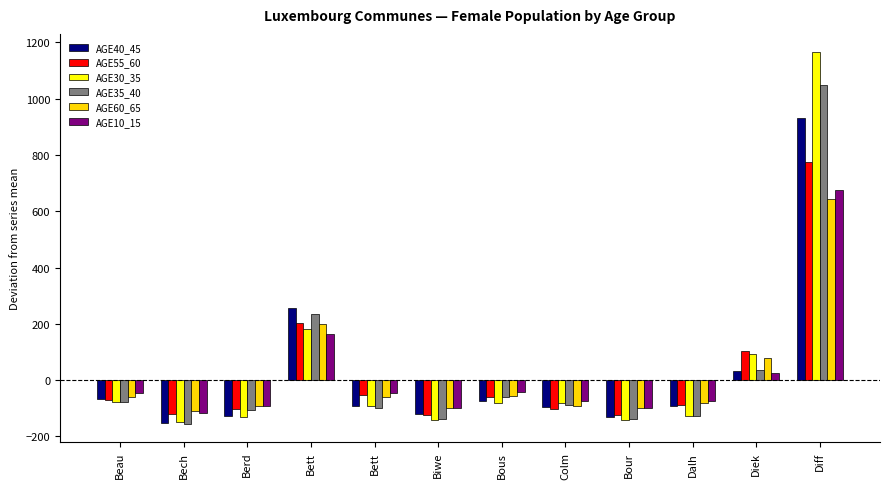

Where is AGE35_40 nearest to the value 447?

Bett